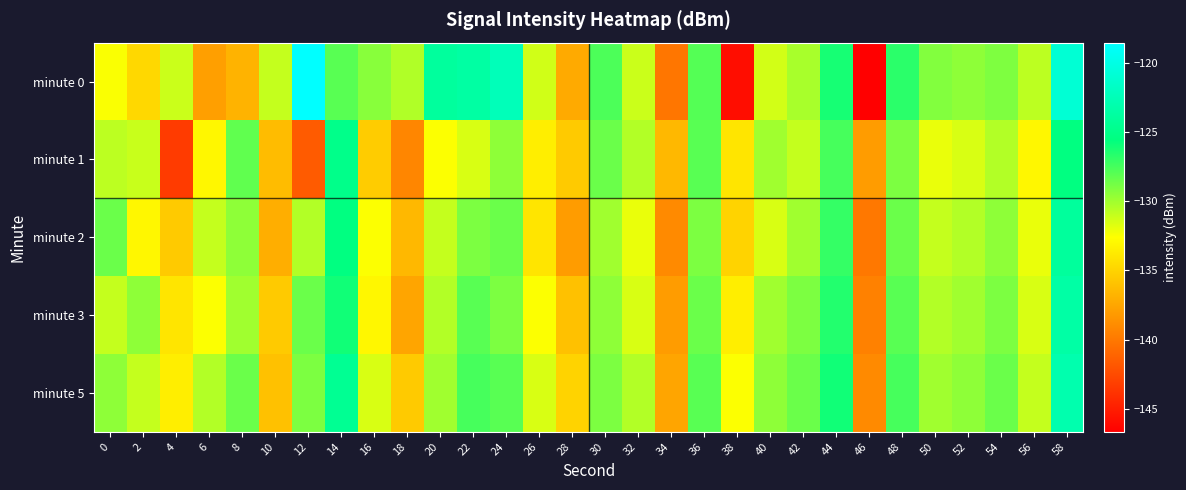

Which series has the largest range (max minus min)?

minute 0